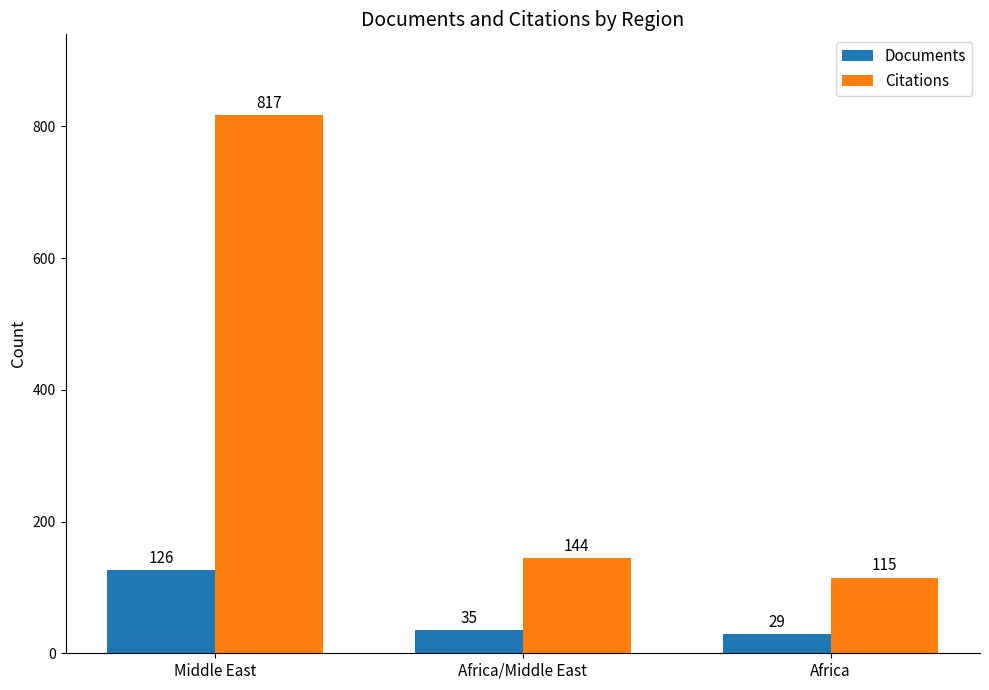

What position from the right is Middle East?

3